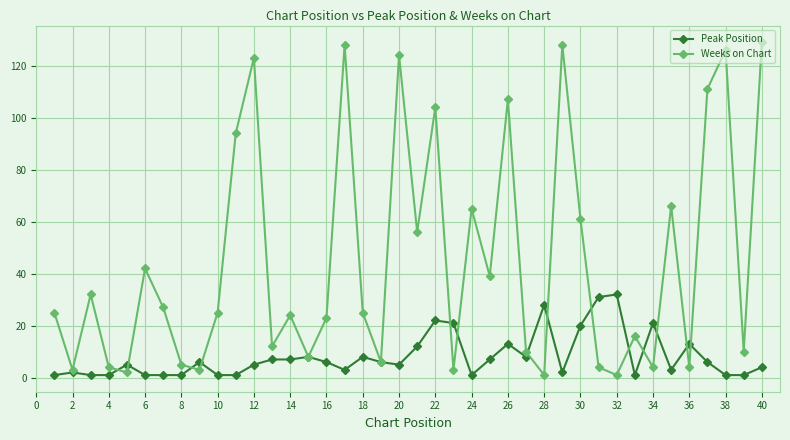

What is the difference between the maximum and minimum values in the Weeks on Chart series?

128